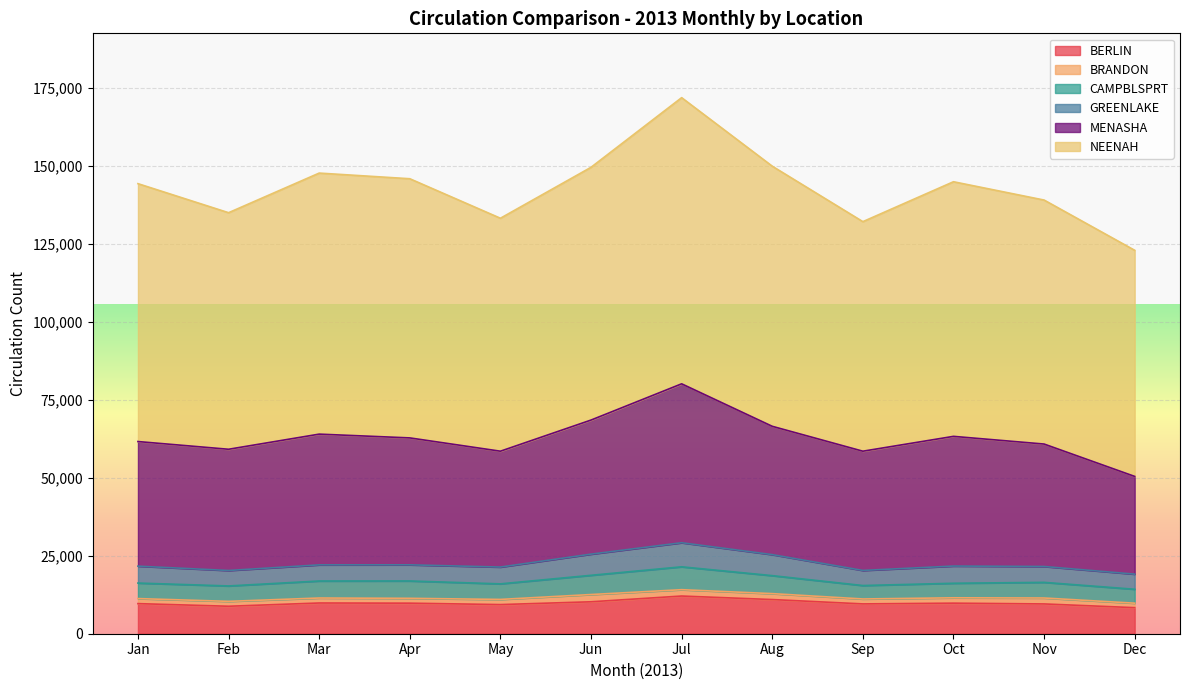

Does the chart display data point markers on the line(s)?

No